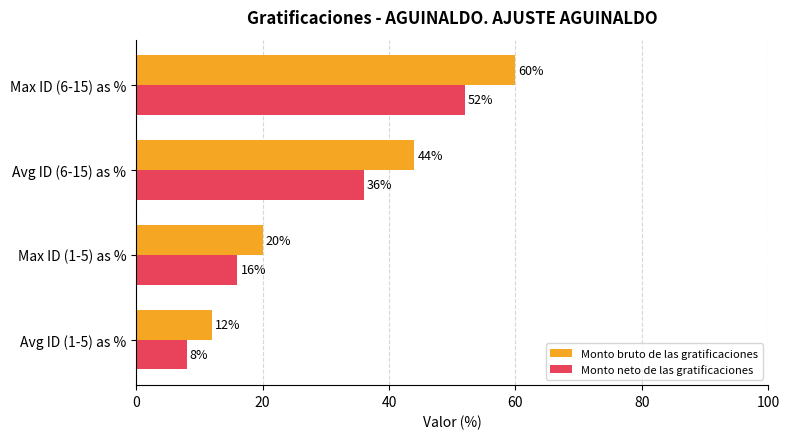

How many values in the Monto bruto de las gratificaciones series are below 44?

2